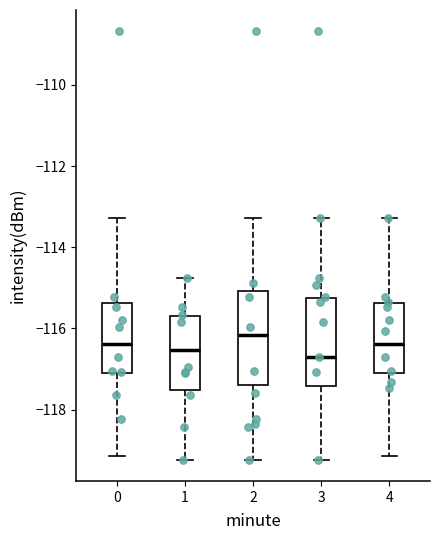

Reading left to right, read every box against the y-axis: the position of its median line, the range the box covers, and the ends of its whiskers. The values are not printed on the chart, so give them approximately, as read against the axis.

0: median -116.4, box -117.0 to -115.4, whiskers -119.2 to -113.2
1: median -116.6, box -117.6 to -115.6, whiskers -119.2 to -114.8
2: median -116.2, box -117.4 to -115.0, whiskers -119.2 to -113.2
3: median -116.8, box -117.4 to -115.2, whiskers -119.2 to -113.2
4: median -116.4, box -117.0 to -115.4, whiskers -119.2 to -113.2